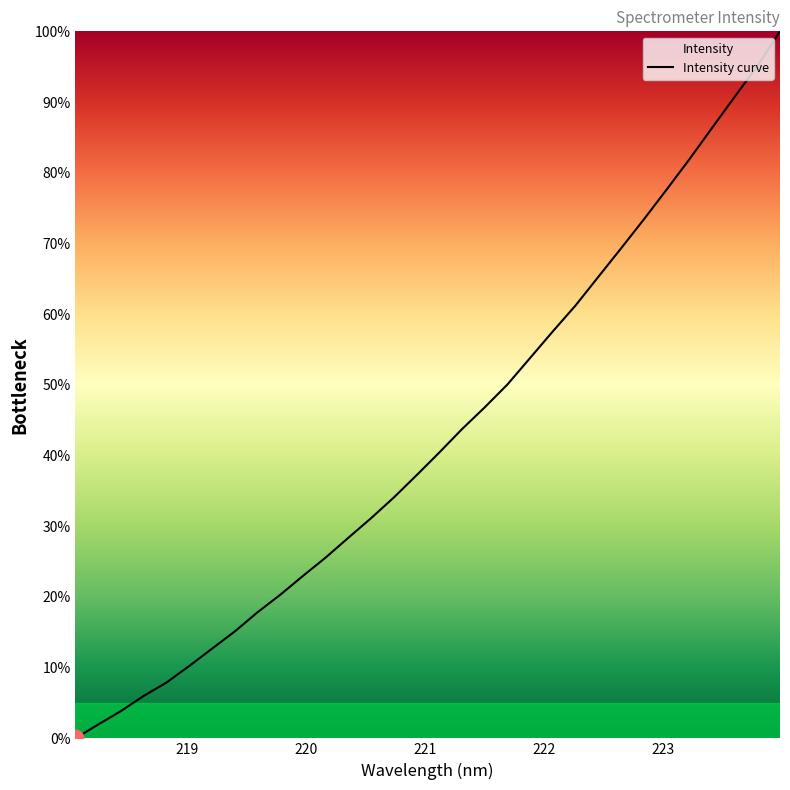

What is the difference between the maximum and minimum values?

100.0